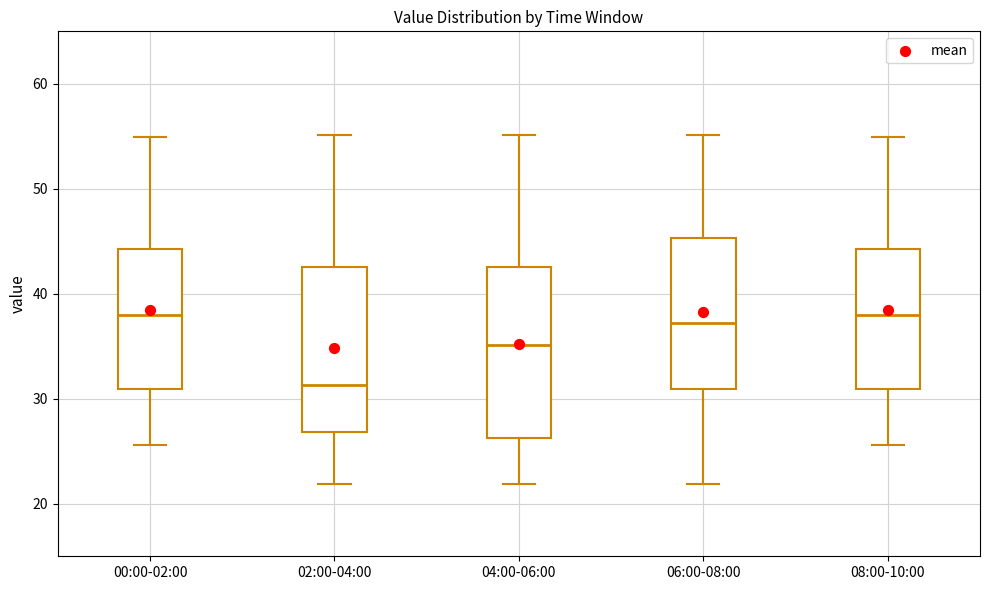

Reading left to right, read every box against the y-axis: the position of its median line, the range the box covers, and the ends of its whiskers. The values are not printed on the chart, so give them approximately, as read against the axis.

00:00-02:00: median 38, box 31 to 44, whiskers 26 to 55
02:00-04:00: median 31, box 27 to 43, whiskers 22 to 55
04:00-06:00: median 35, box 26 to 43, whiskers 22 to 55
06:00-08:00: median 37, box 31 to 45, whiskers 22 to 55
08:00-10:00: median 38, box 31 to 44, whiskers 26 to 55